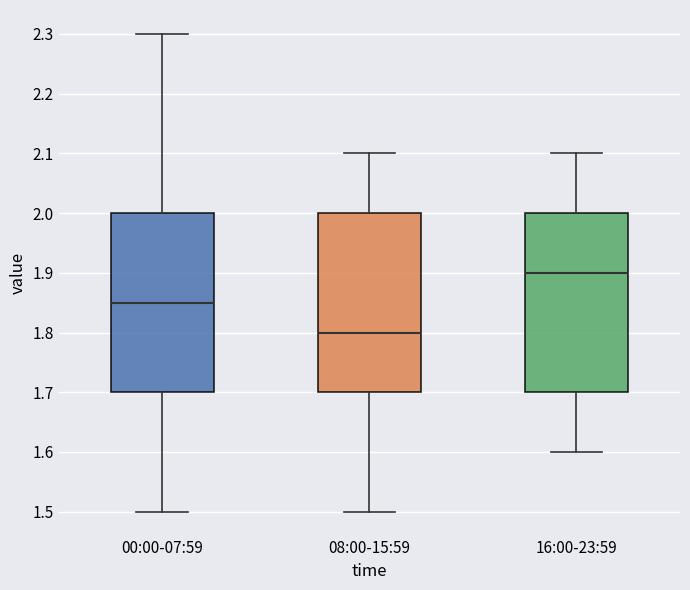

Reading left to right, transcribe this box plot: for each box, give where its median line is, the range the box spans, and where its two whiskers end, as read against the y-axis. The values are not printed on the chart, so give them approximately, as read against the axis.

00:00-07:59: median 1.85, box 1.70 to 2.00, whiskers 1.50 to 2.30
08:00-15:59: median 1.80, box 1.70 to 2.00, whiskers 1.50 to 2.10
16:00-23:59: median 1.90, box 1.70 to 2.00, whiskers 1.60 to 2.10